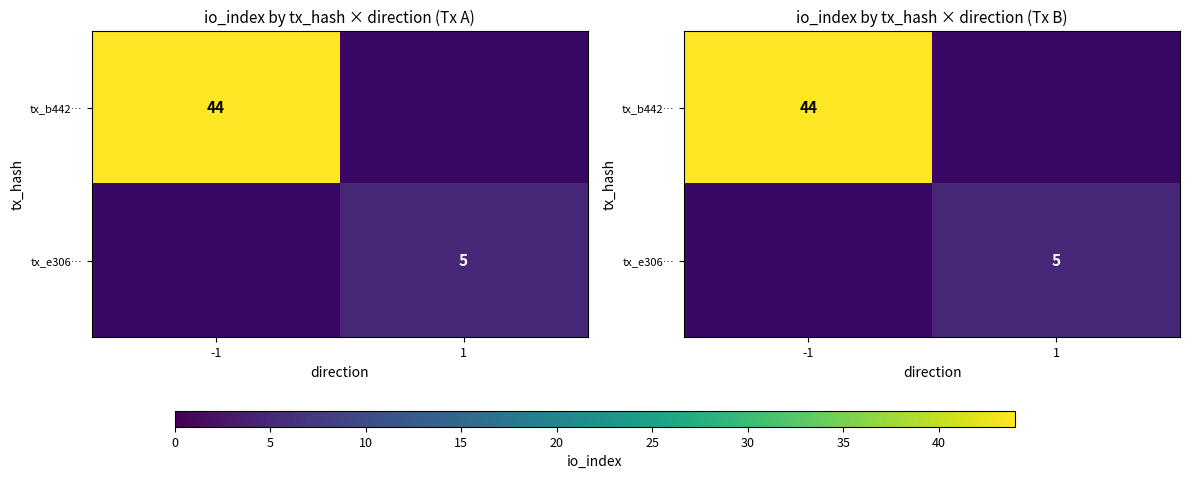

How many distinct data groups are displayed?

2